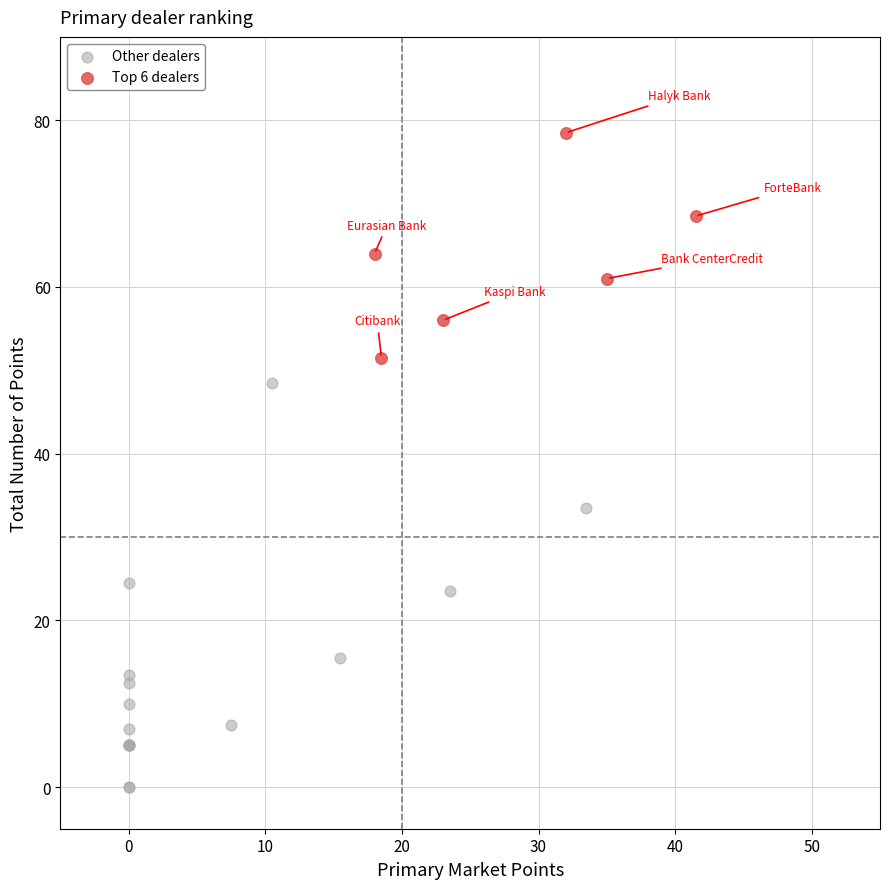

Which series reaches the maximum Y coordinate?

Top 6 dealers